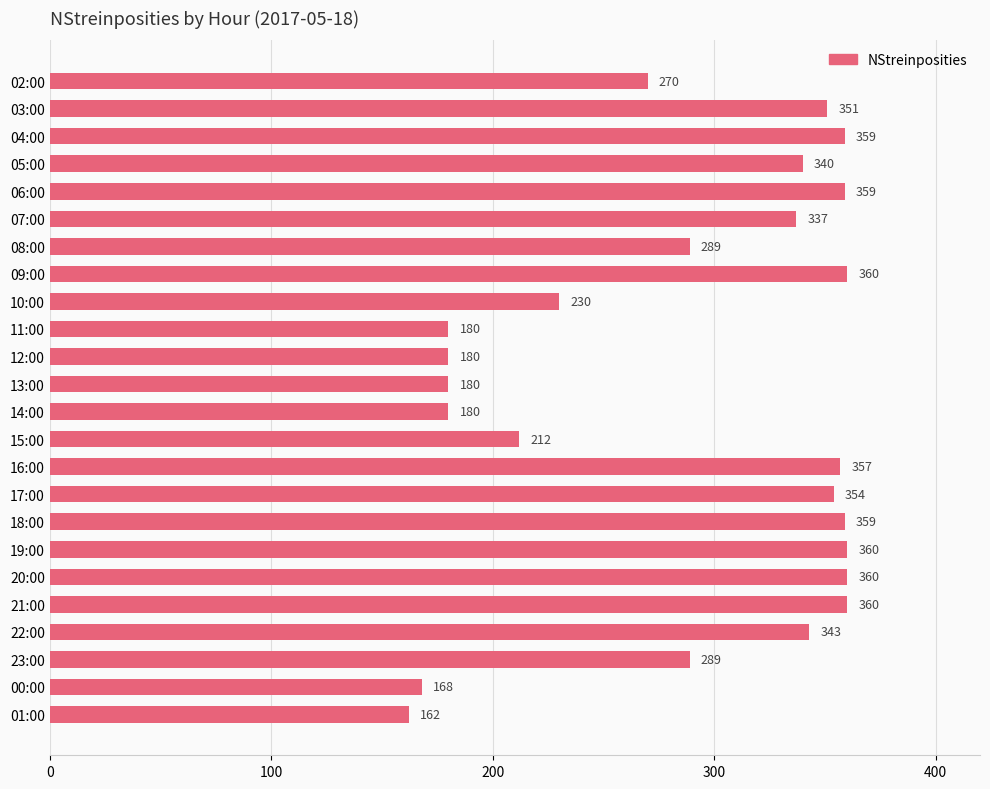

What is the difference between the maximum and minimum values?

198